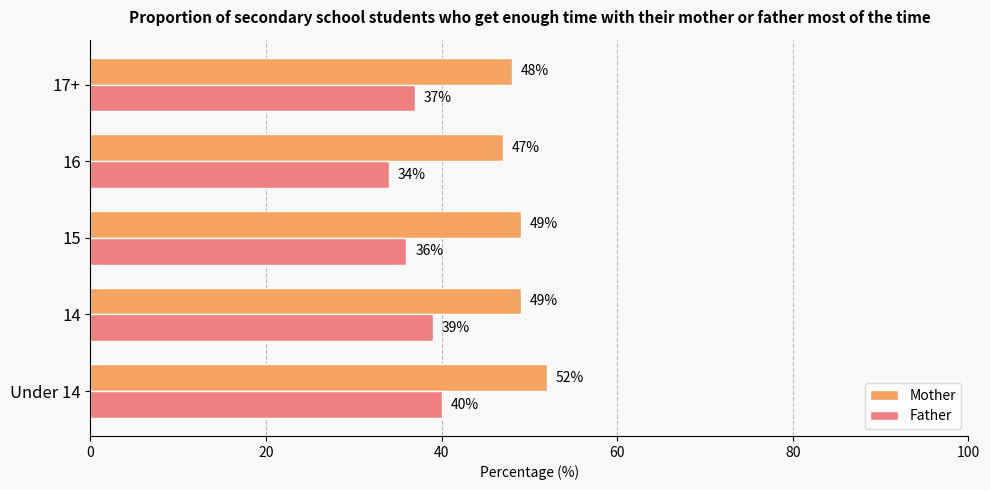

What are all the series names shown in the legend?

Mother, Father